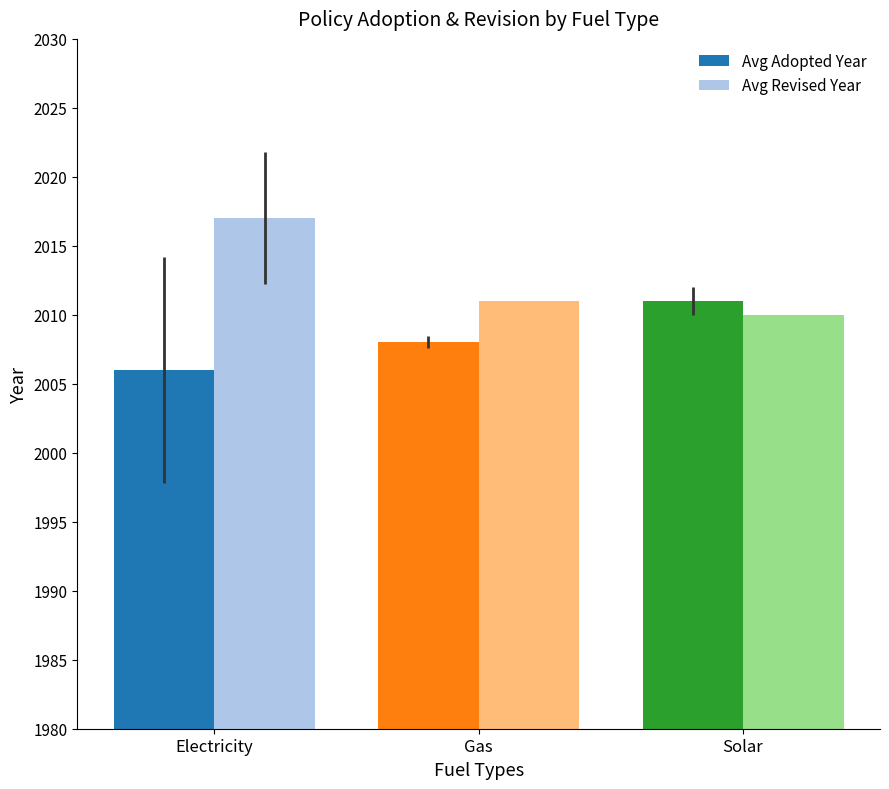

How many values in the Avg Adopted Year series are below 2008?

1